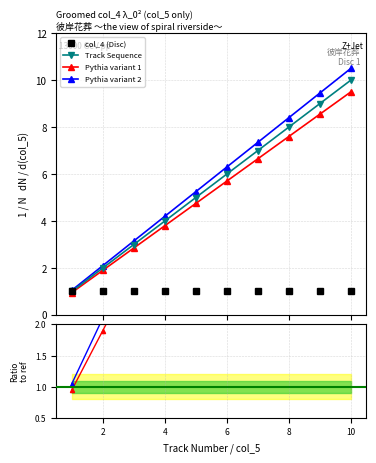

What is the value of the Pythia variant 1 point at the 4th from the left?

3.8